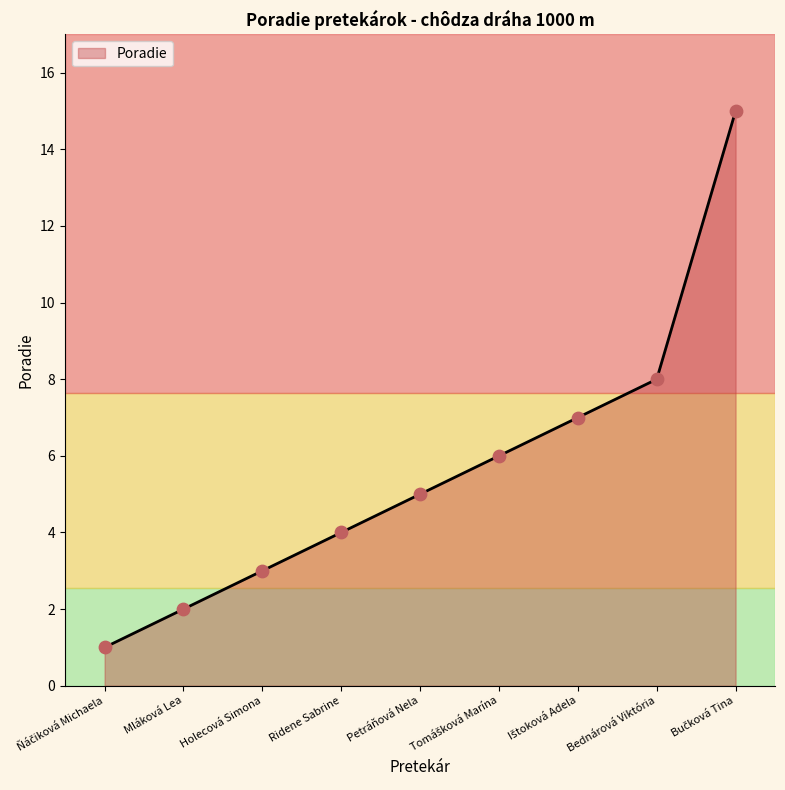

What is the change in value from Holecová Simona to Bednárová Viktória?

+5